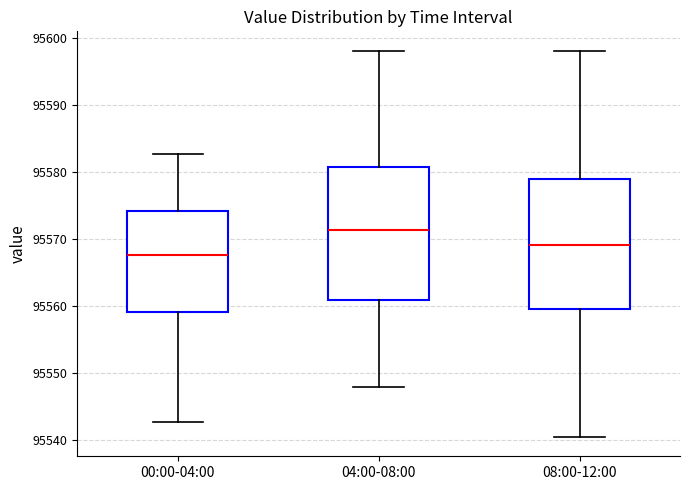

Reading left to right, transcribe this box plot: for each box, give where its median line is, the range the box spans, and where its two whiskers end, as read against the y-axis. The values are not printed on the chart, so give them approximately, as read against the axis.

00:00-04:00: median 95568, box 95559 to 95574, whiskers 95543 to 95583
04:00-08:00: median 95571, box 95561 to 95581, whiskers 95548 to 95598
08:00-12:00: median 95569, box 95560 to 95579, whiskers 95541 to 95598